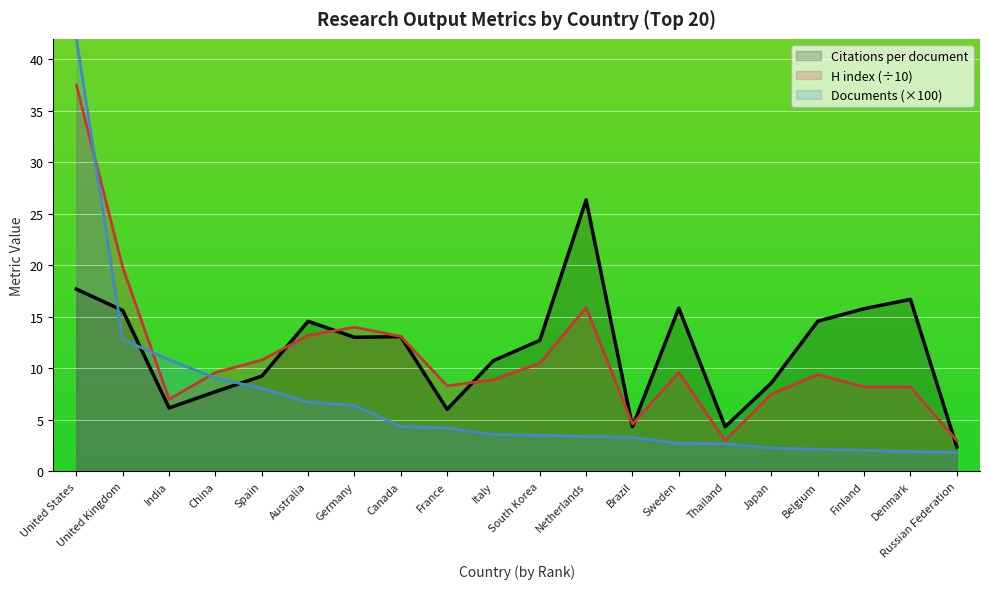

Reading right to left, what are all the values shown in this chart?

Citations per document: 2.4	16.7	15.8	14.6	8.6	4.3	15.8	4.3	26.4	12.7	10.8	6.0	13.1	13.0	14.6	9.2	7.7	6.2	15.6	17.7
H index: 3.0	8.2	8.2	9.4	7.5	3.0	9.6	4.6	15.9	10.5	8.9	8.3	13.1	14.0	13.2	10.8	9.6	7.0	19.8	37.5
Documents (hundreds): 1.8	1.9	2.0	2.1	2.3	2.7	2.7	3.3	3.4	3.5	3.6	4.2	4.4	6.4	6.7	8.1	9.1	10.8	12.8	42.0